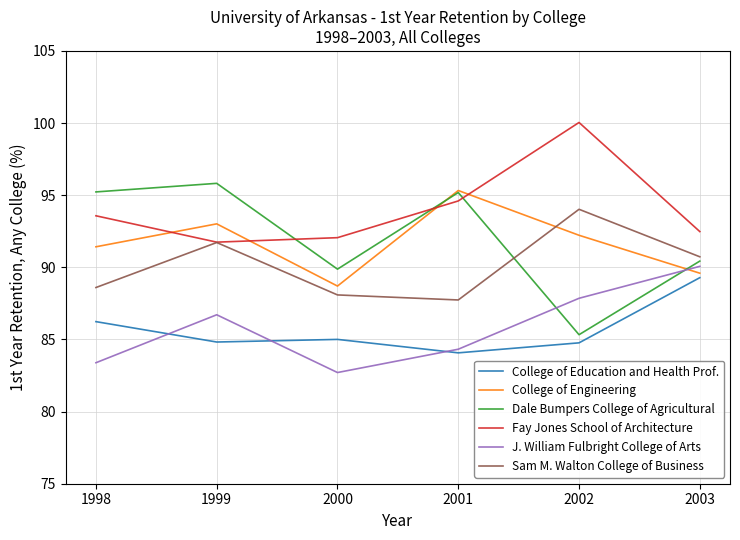

What is the sum of all J. William Fulbright College of Arts values?

515.1